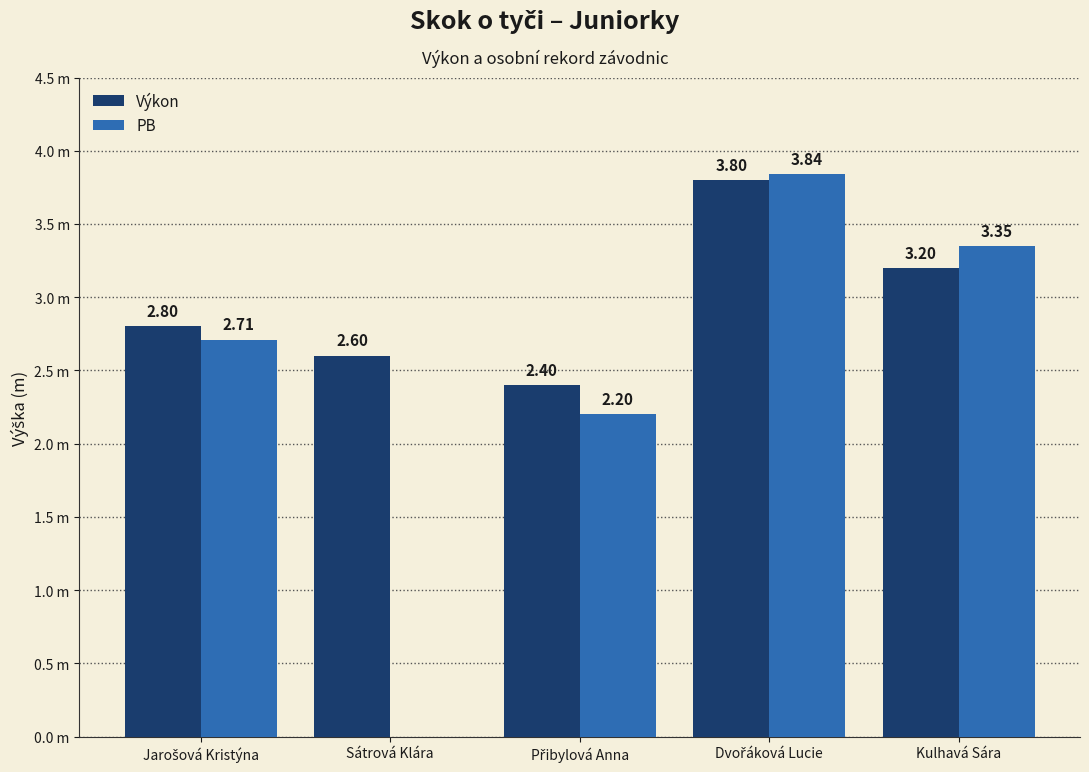

What is the approximate value of PB at Kulhavá Sára?

3.4